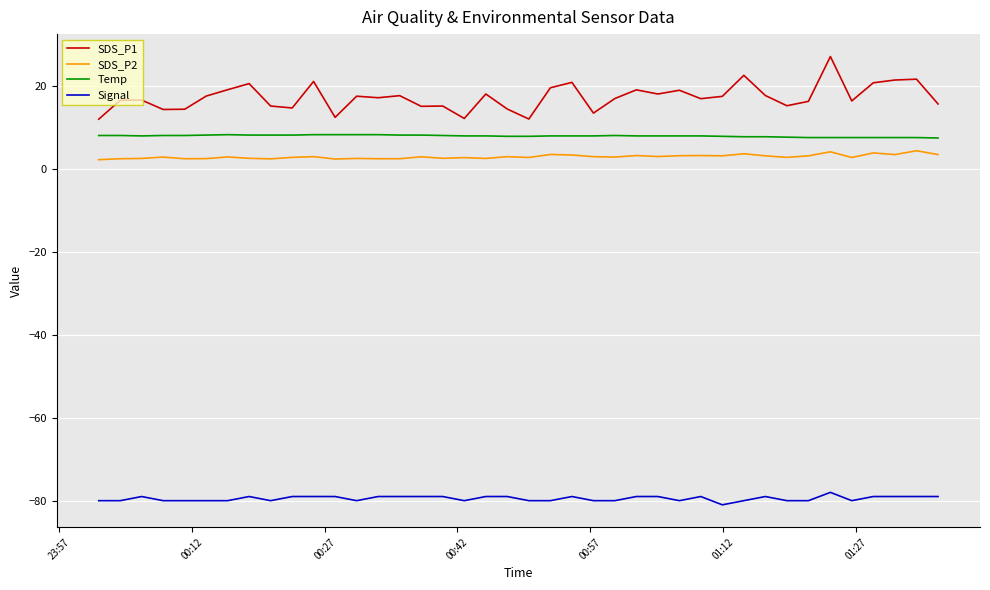

What is the difference between the maximum and minimum values in the Temp series?

0.8